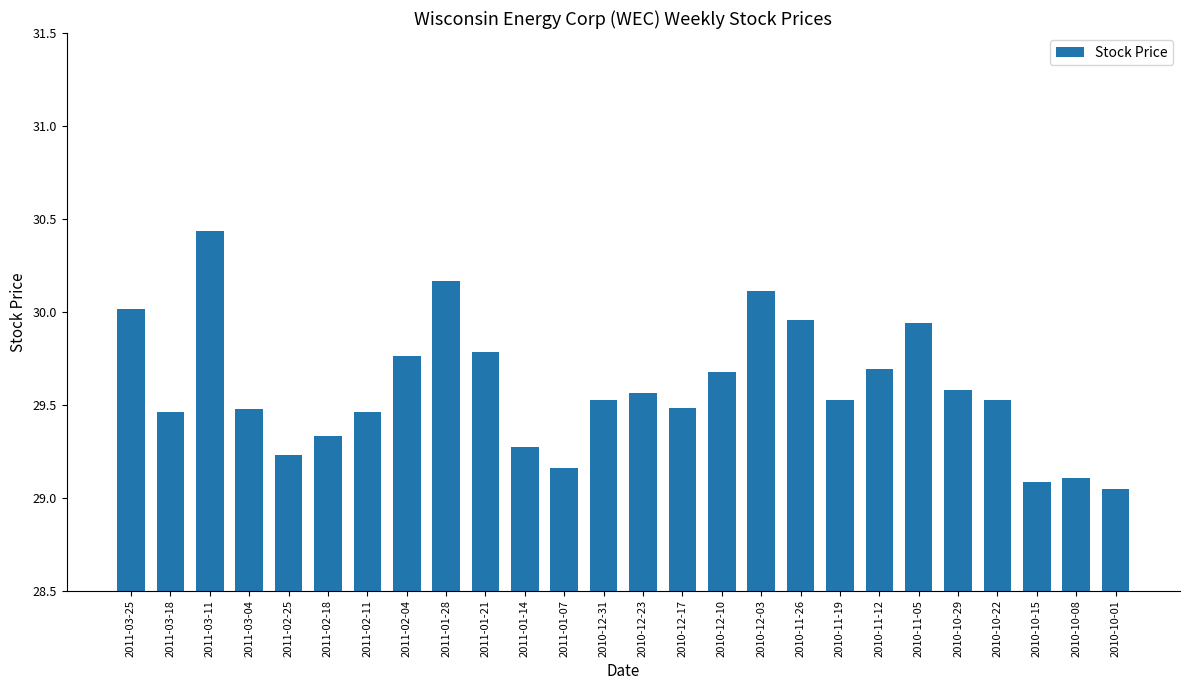

Which has a higher value, 2010-12-23 or 2011-03-18?

2010-12-23